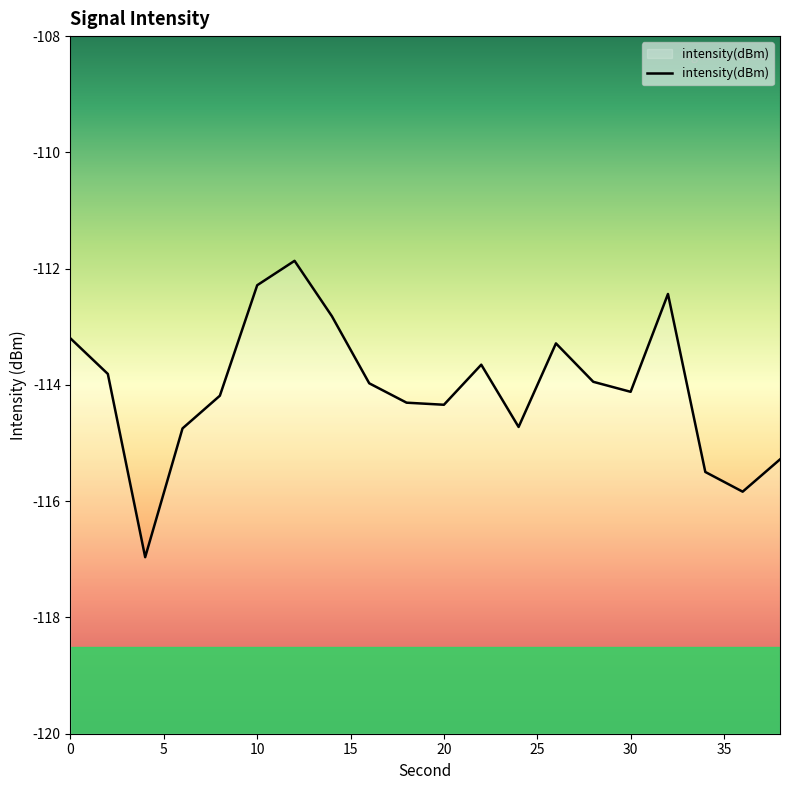

Which has a higher value, 10 or 26?

10